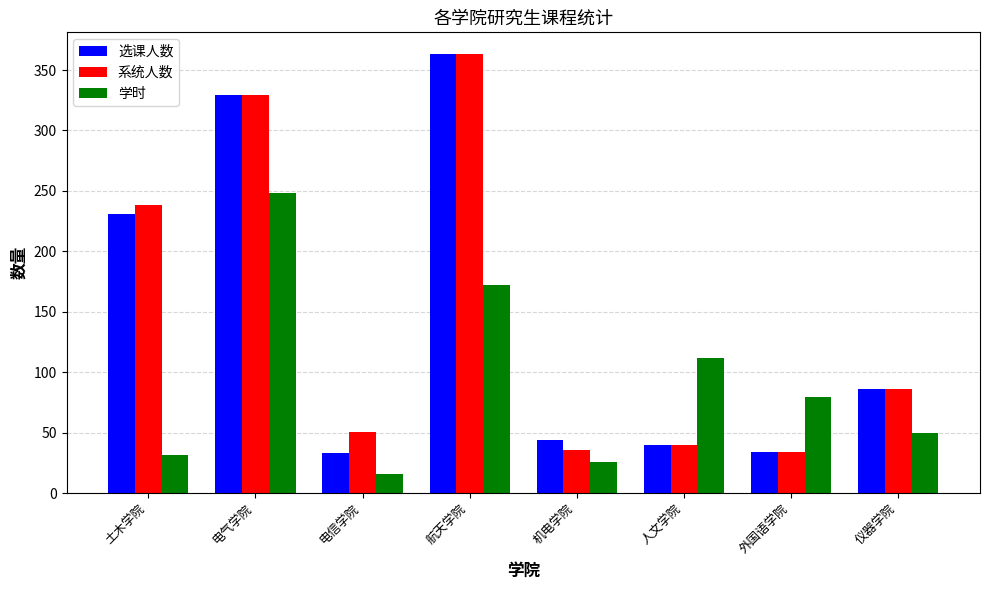

How many groups of bars are there?

8